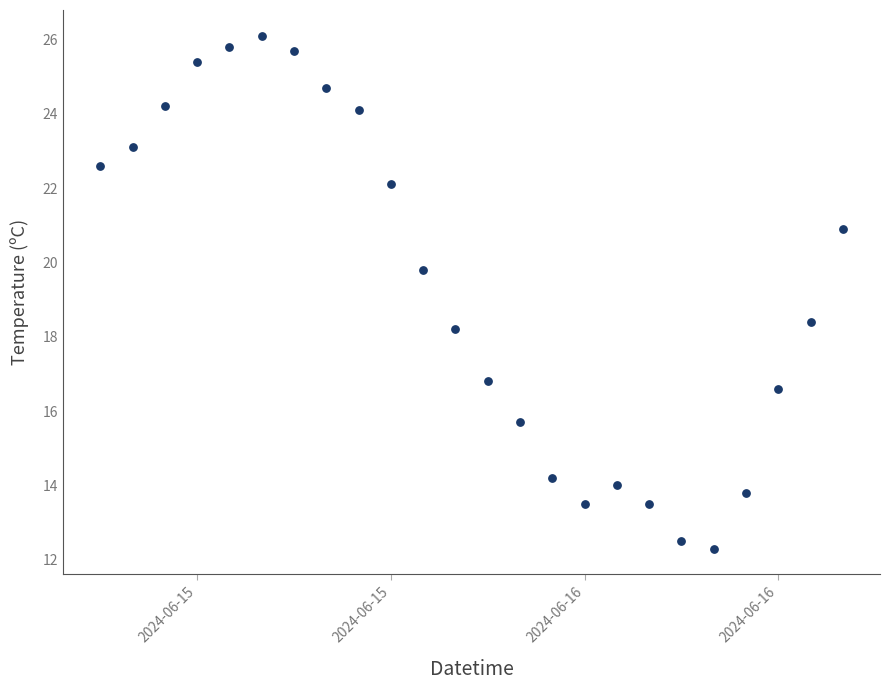

What is the range of Y values (max minus min)?

13.8